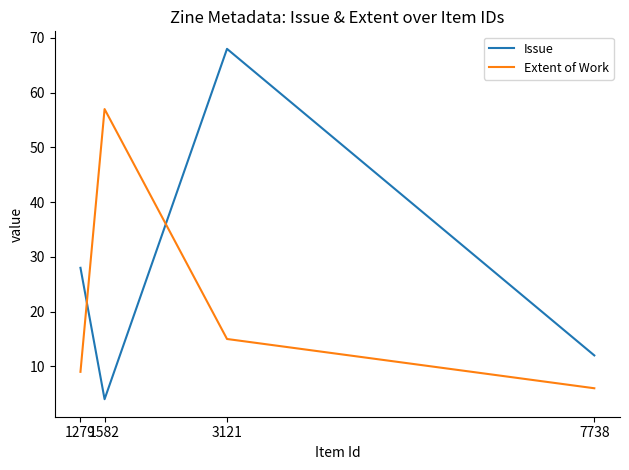

Is it true that Extent of Work equals 9 at 1279?

True